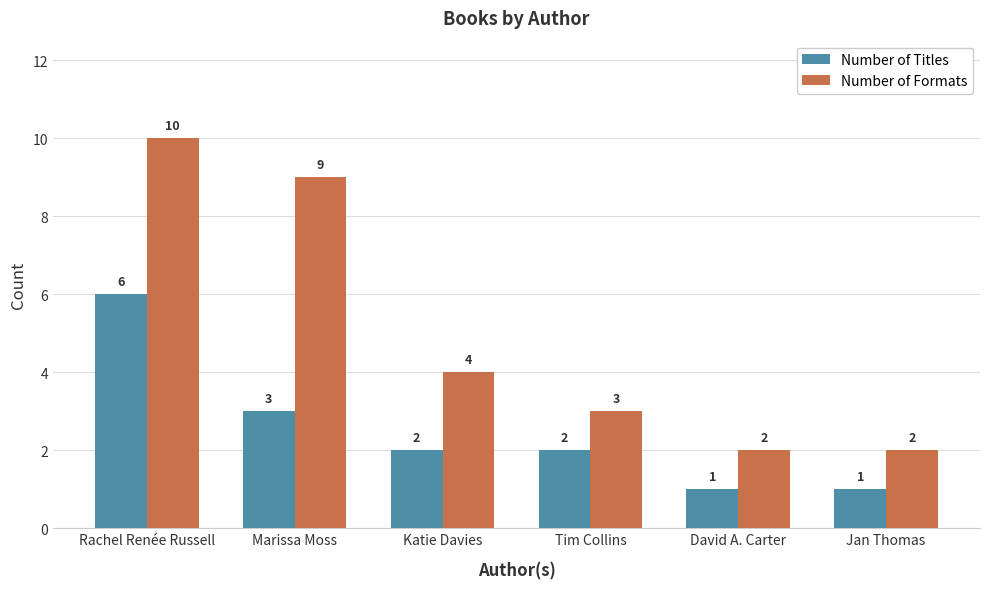

Rank the series by their average value, from lowest to highest.

Number of Titles, Number of Formats